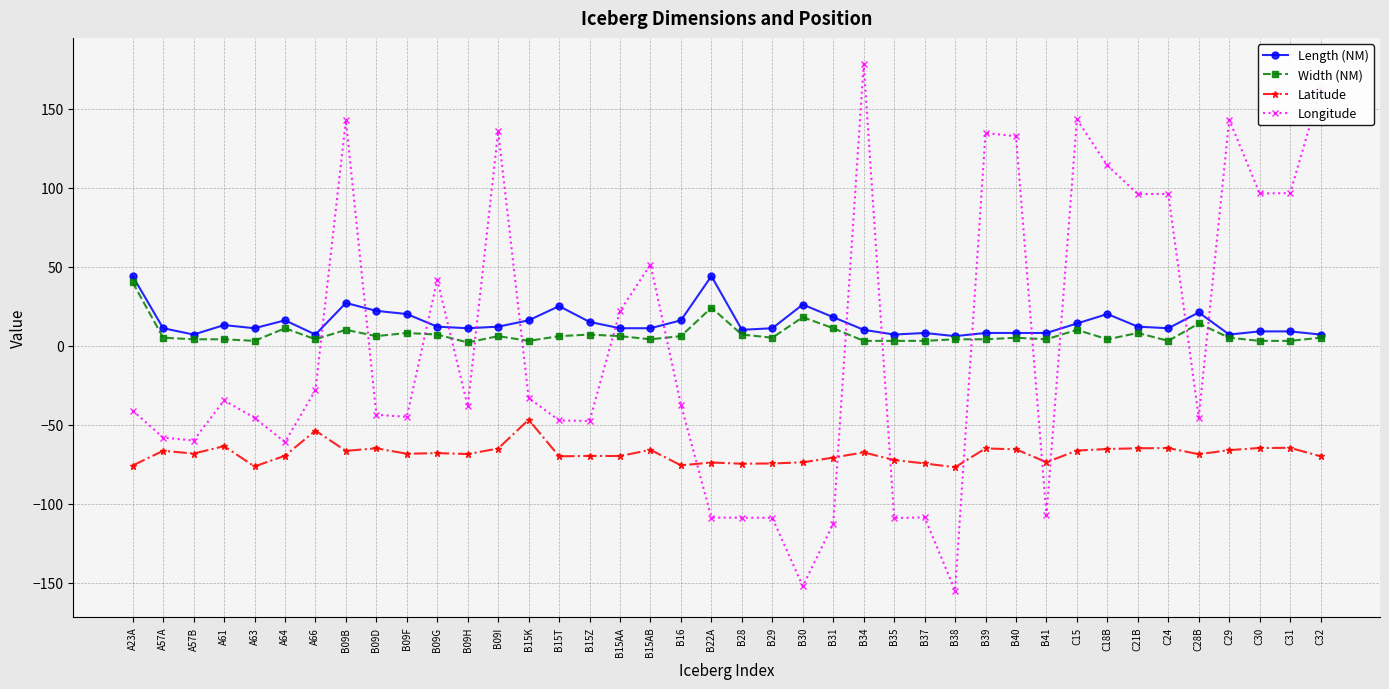

What is the sum of all Length (NM) values?

581.0